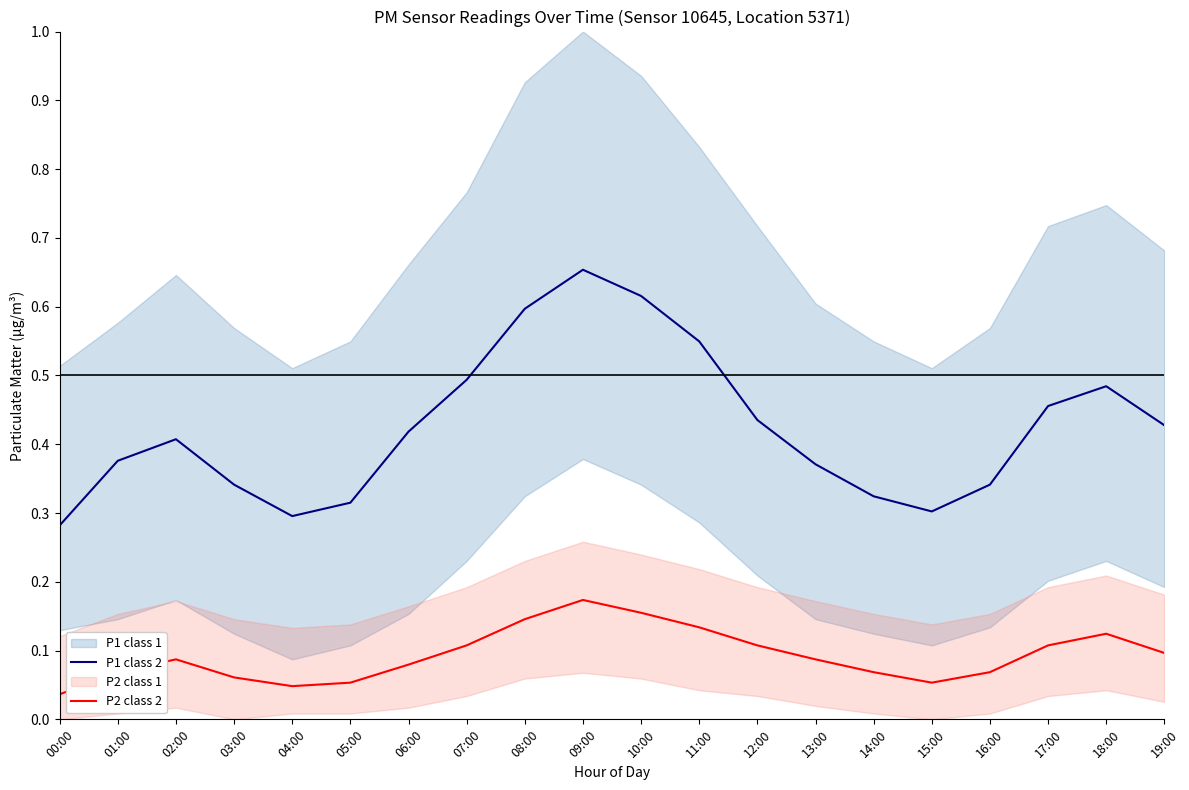

Which category has the highest value in the P1 class 2 series?

09:00